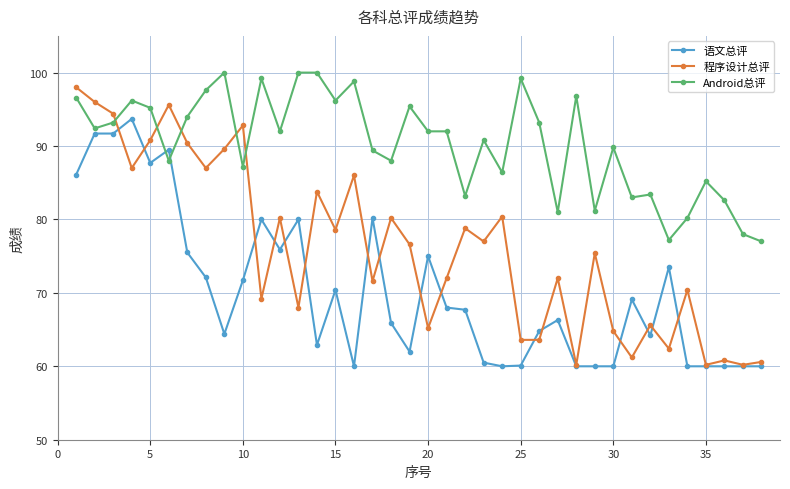

At how many categories does at least one series exceed 71?

38